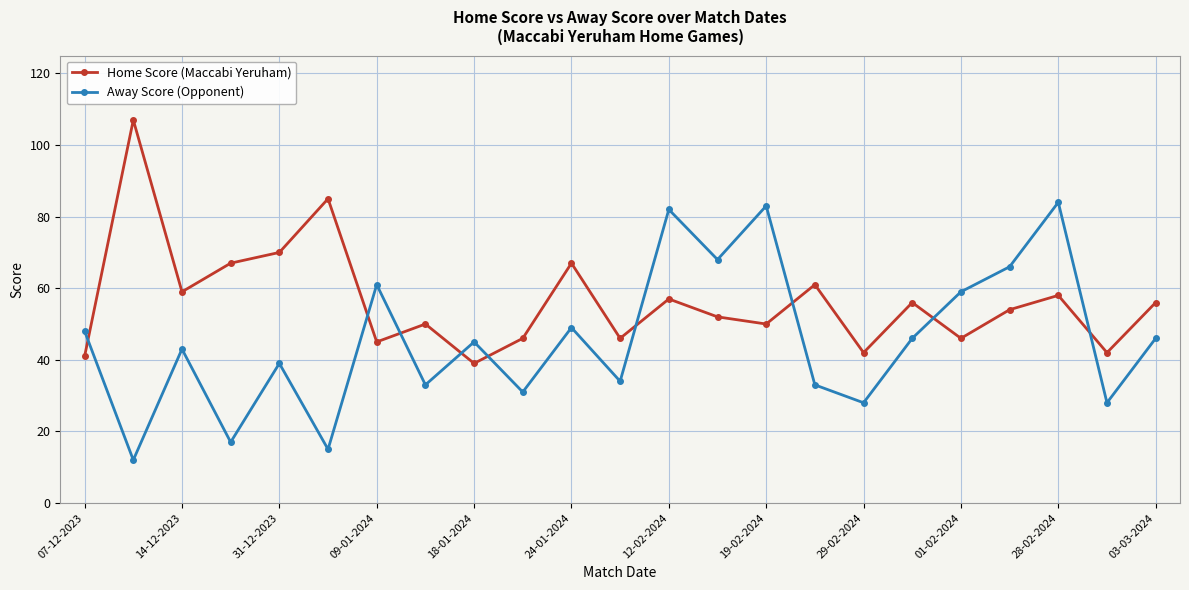

What is the difference between the second highest and minimum values in the Away Score (Opponent) series?

71